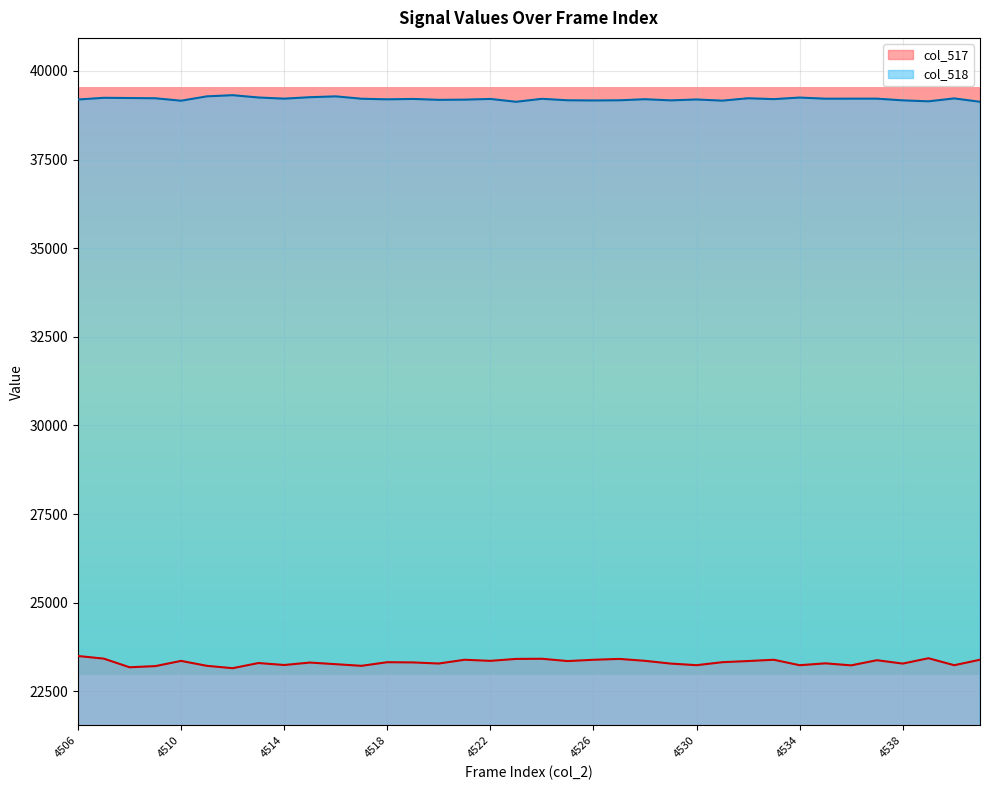

At which label is col_517 closest to 23323?

4518